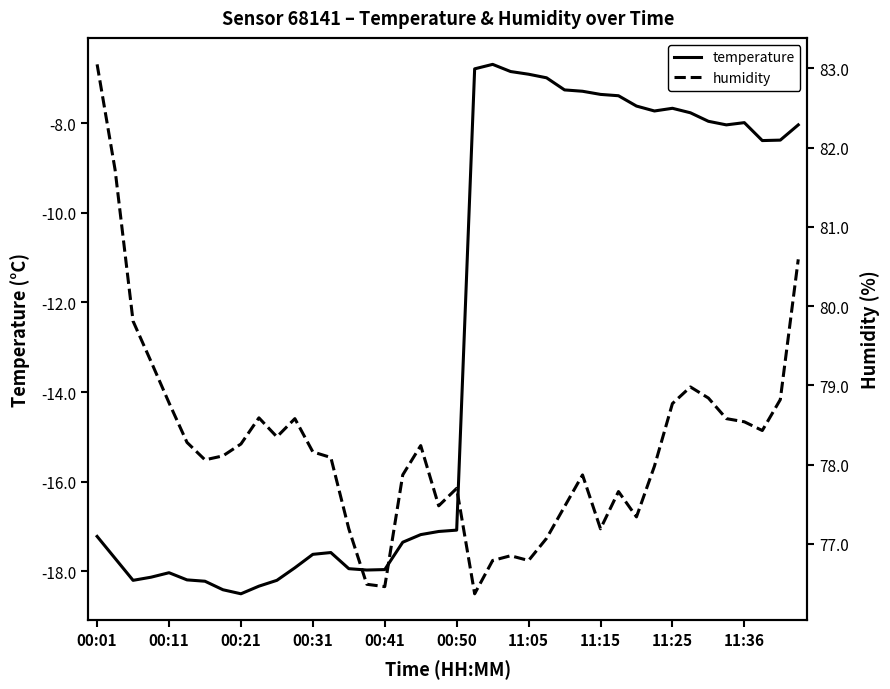

What is the maximum value for temperature?

-6.7